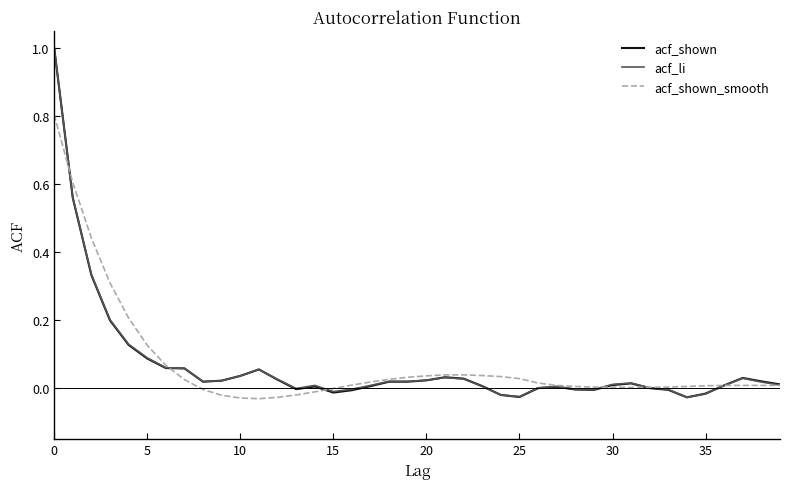

What is the maximum value for acf_shown_smooth?

0.8